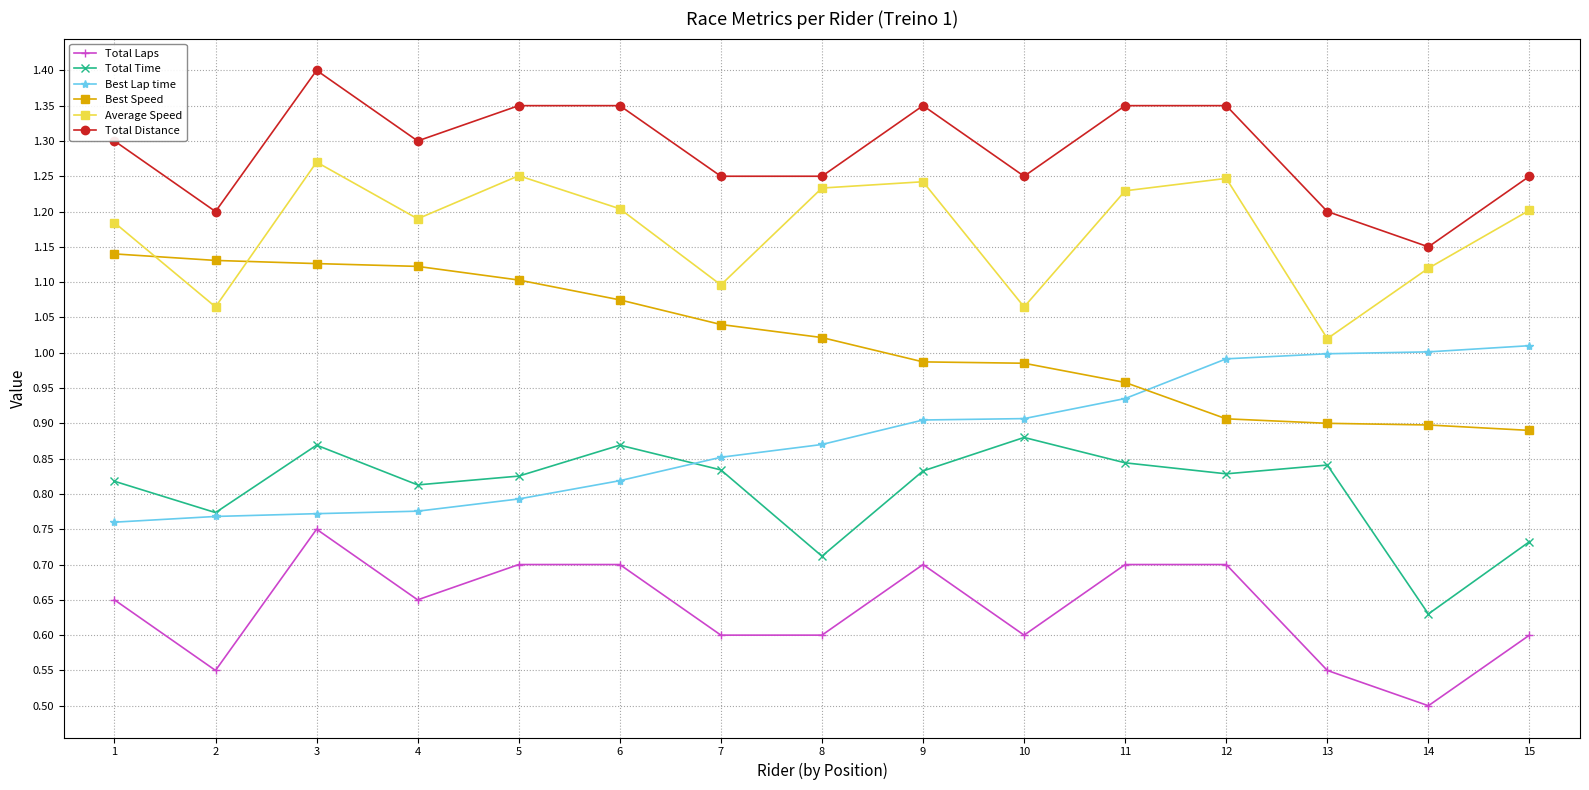

True or false: Total Laps has more than 0 interior local peaks.

True